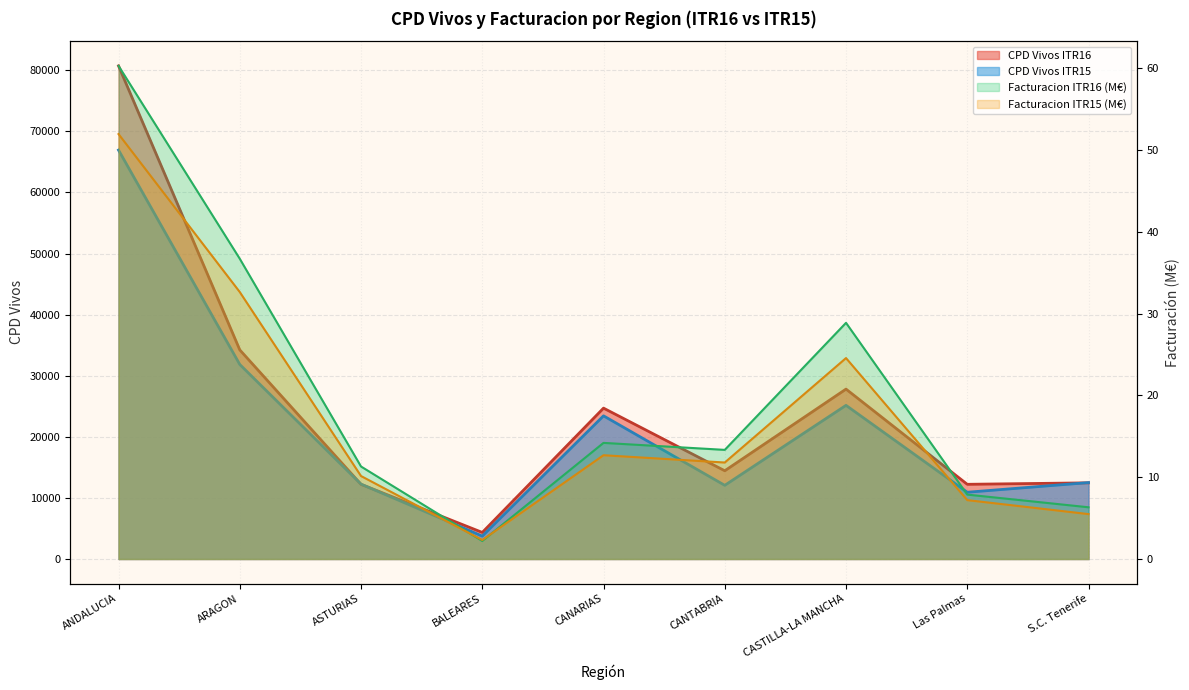

What is the value of the CPD Vivos ITR15 point at the 9th from the left?

12508.0